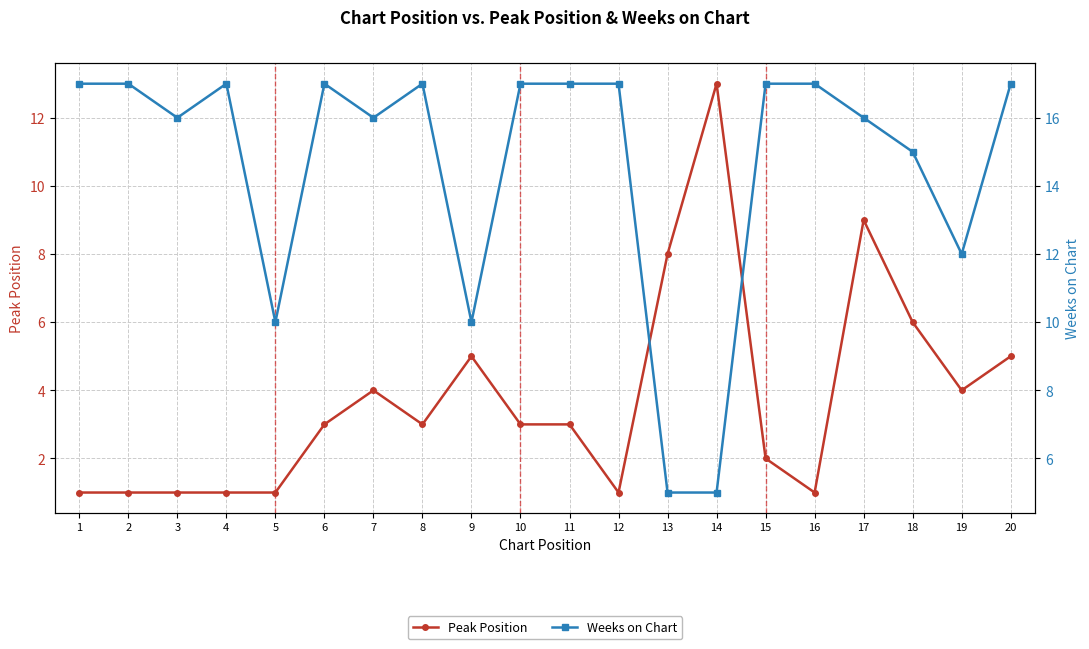

What is the value of the Weeks on Chart point at the 4th from the left?

17